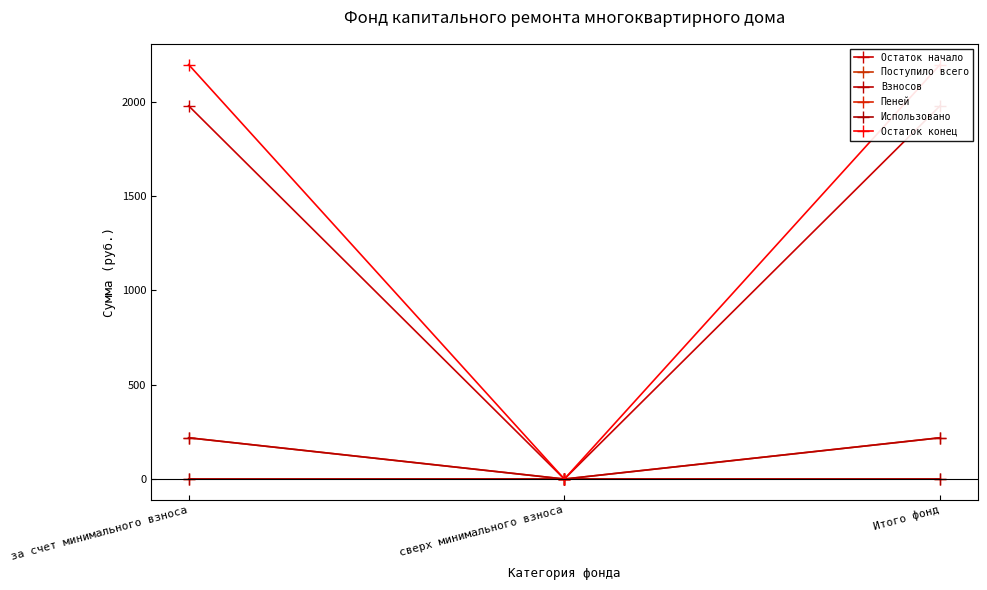

Where is Пеней nearest to the value 0?

сверх минимального взноса